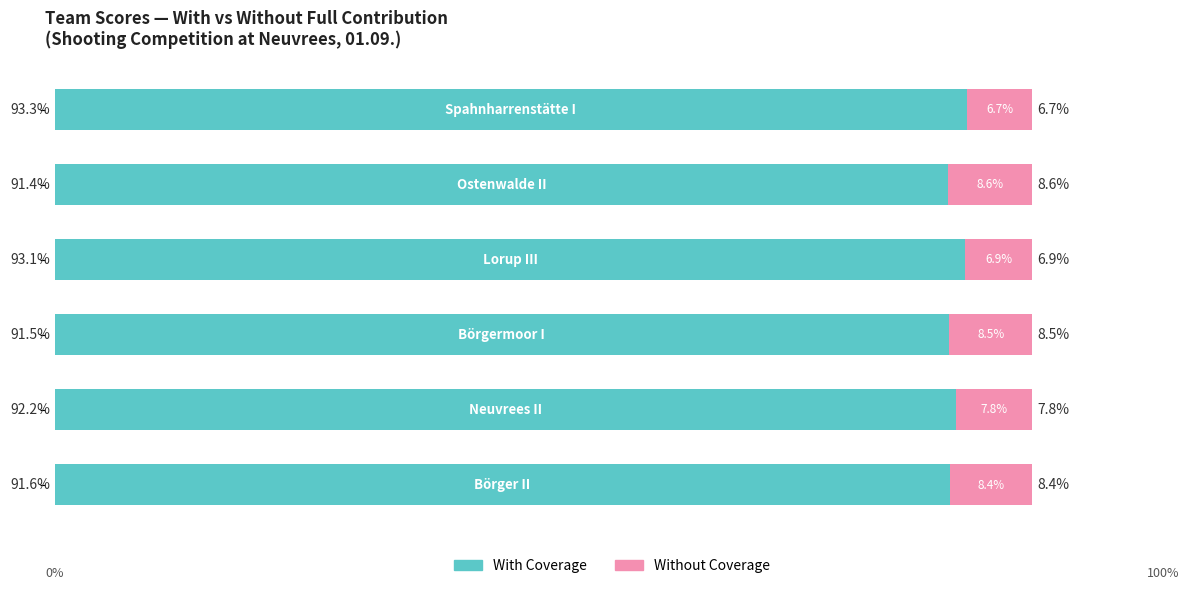

What are all the series names shown in the legend?

With Coverage, Without Coverage